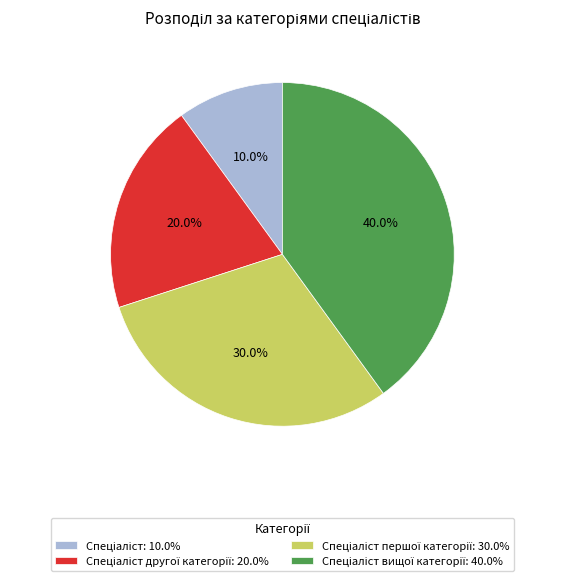

Is there a majority slice in this chart?

No